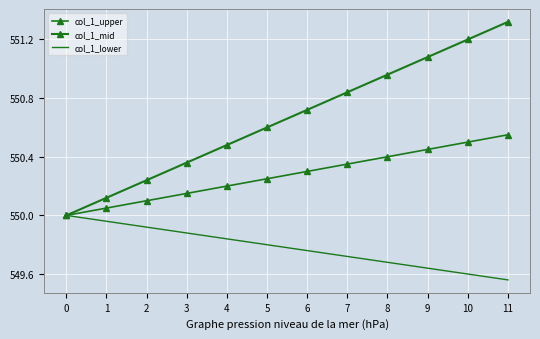

True or false: col_1_lower has a value of 549.9 at 2.

True